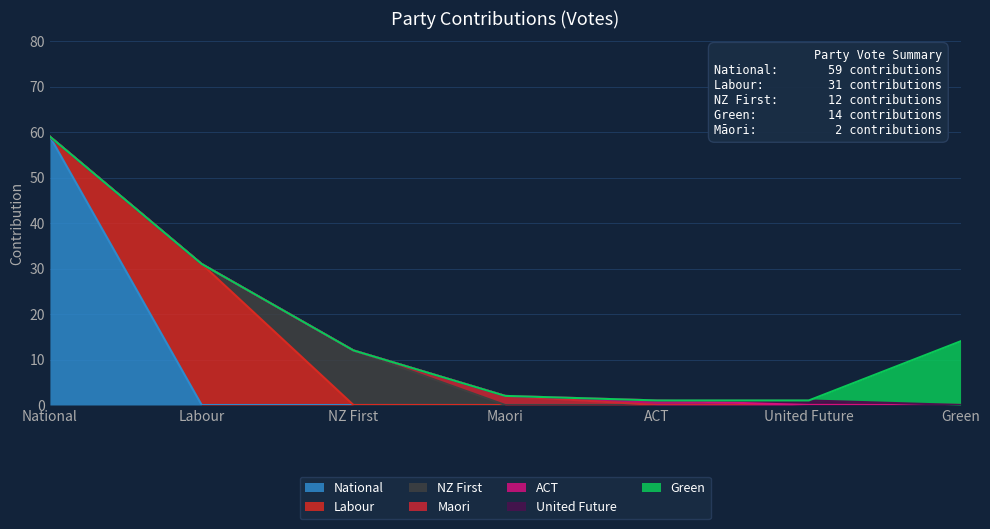

Where is National nearest to the value 29?

Labour